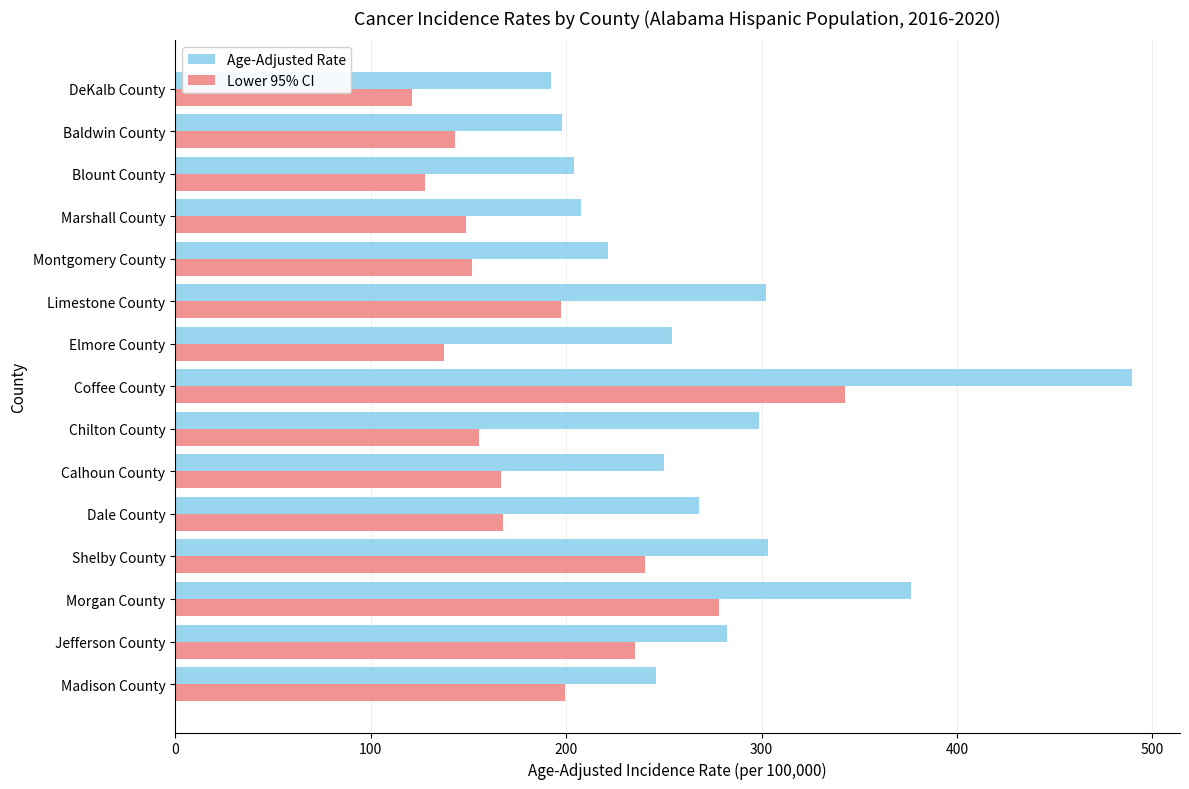

What is the difference between the maximum and minimum values in the Age-Adjusted Rate series?

297.4